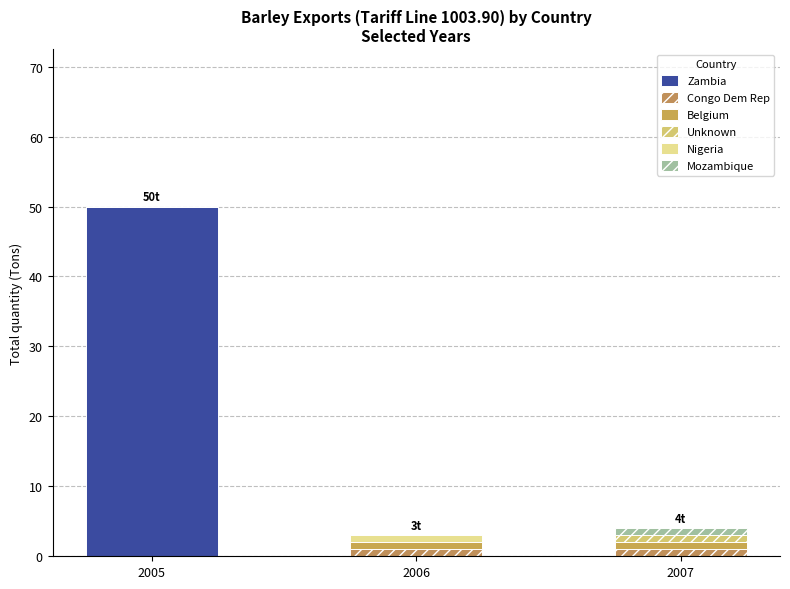

What is the sum of all Unknown values?

1